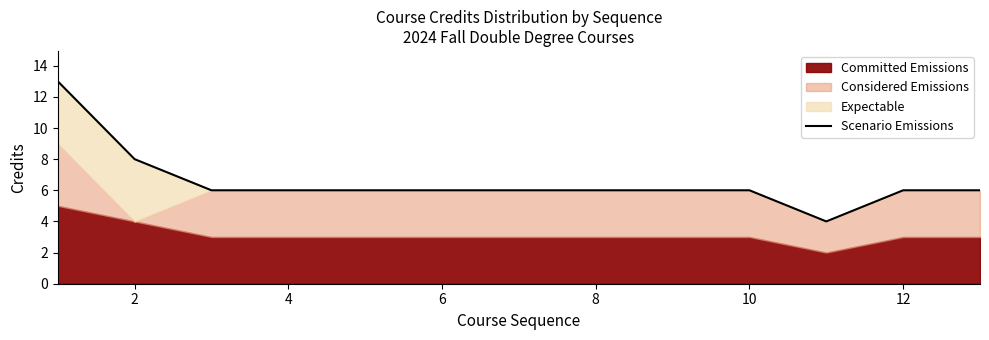

How many interior local valleys (lower than both neighbors) does the data have?

1